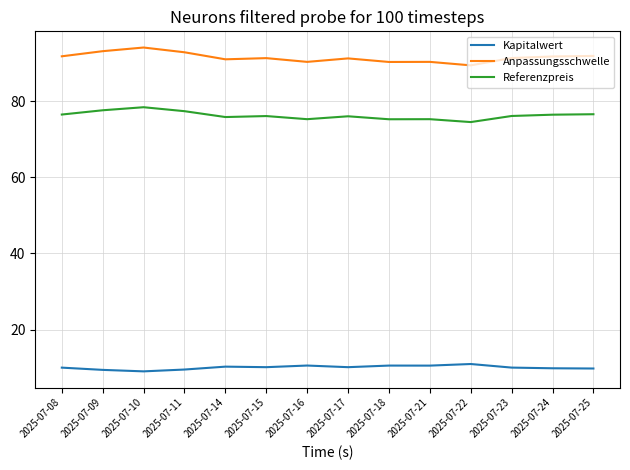

What are all the series names shown in the legend?

Kapitalwert, Anpassungsschwelle, Referenzpreis